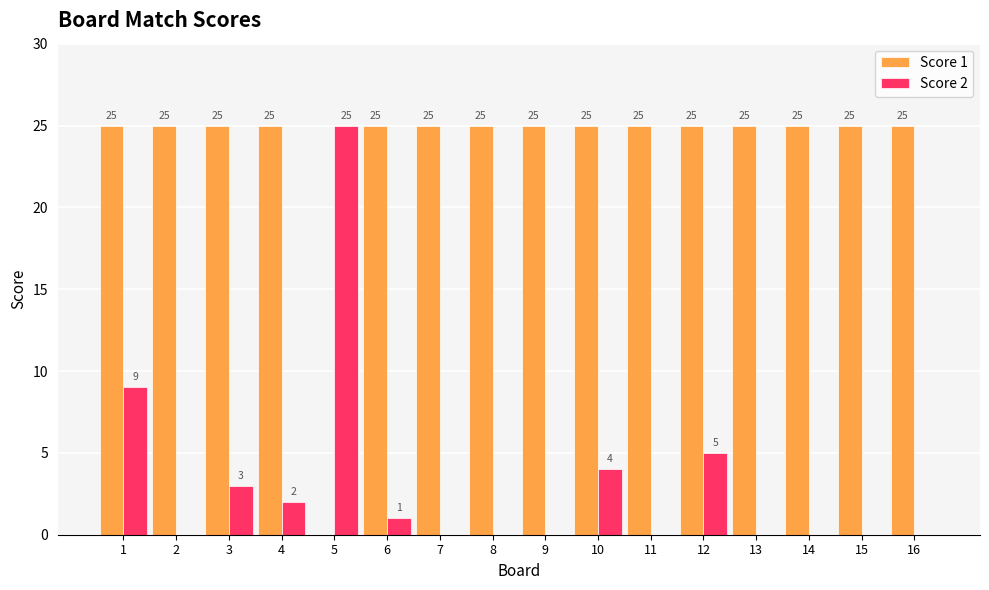

How many groups of bars are there?

16